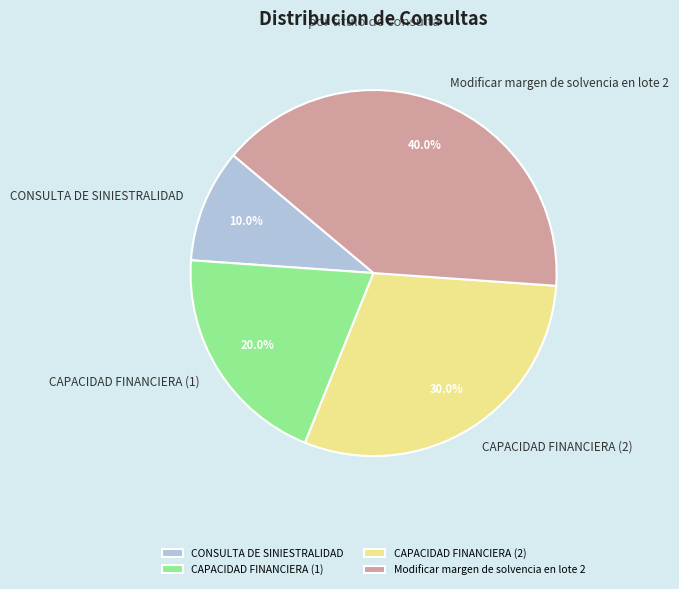

What is the smallest slice in the pie chart?

CONSULTA DE SINIESTRALIDAD